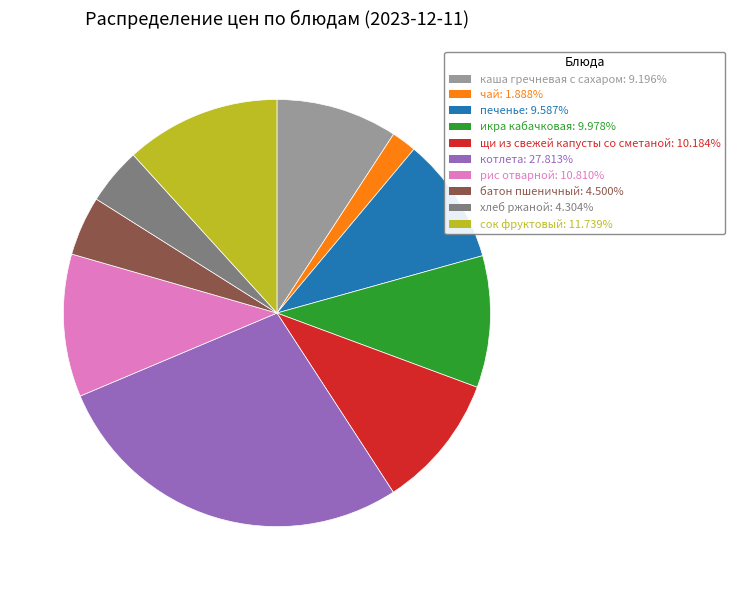

Between печенье and батон пшеничный, which is larger?

печенье